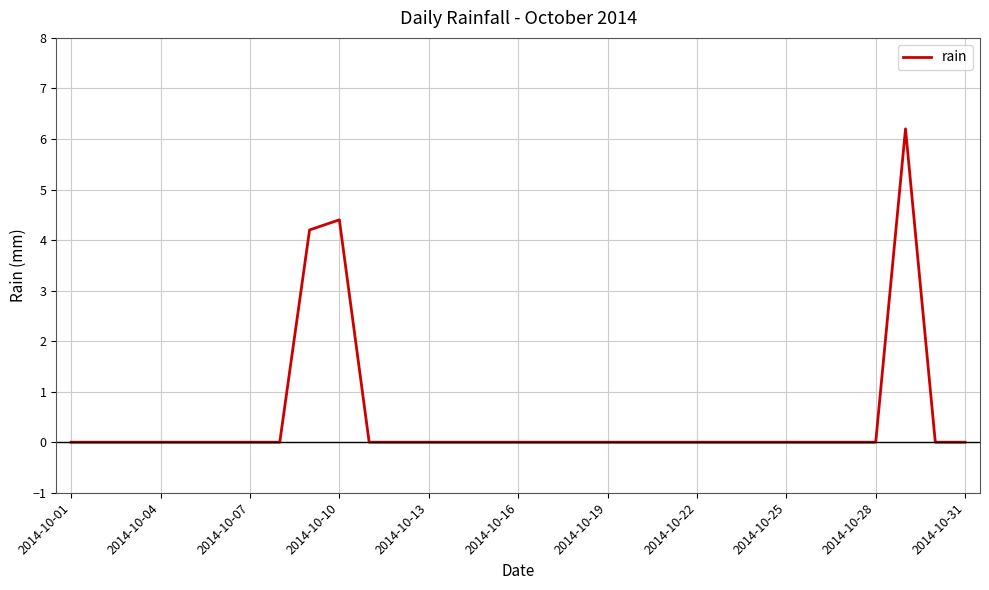

What is the maximum value shown in the chart?

6.2